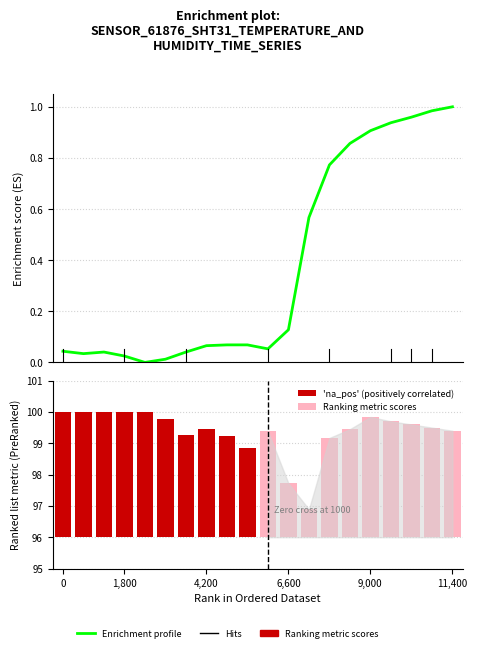

At which category does the chart reach its minimum across all series?

4